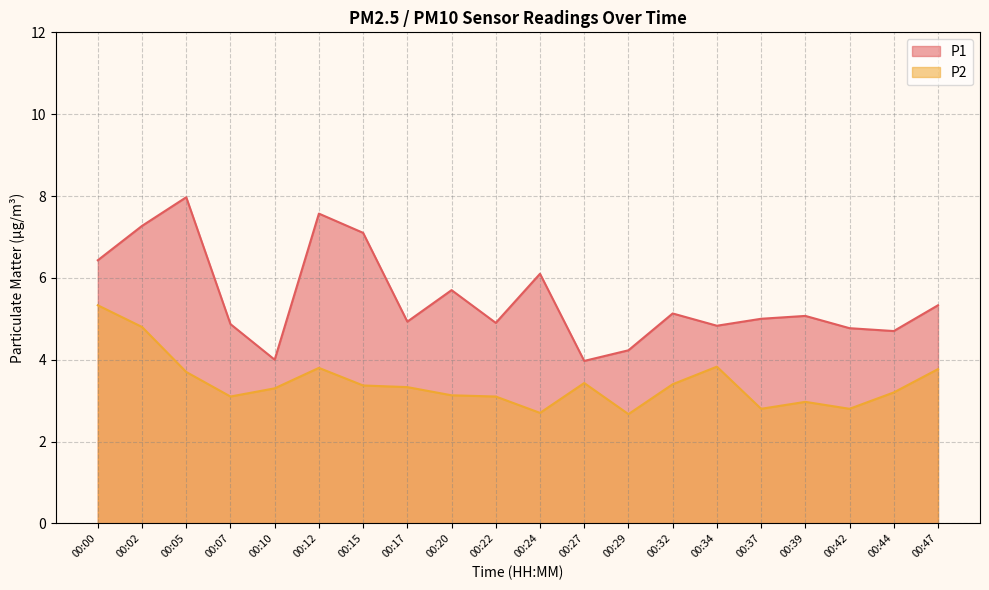

True or false: P1 and P2 cross at least once.

False